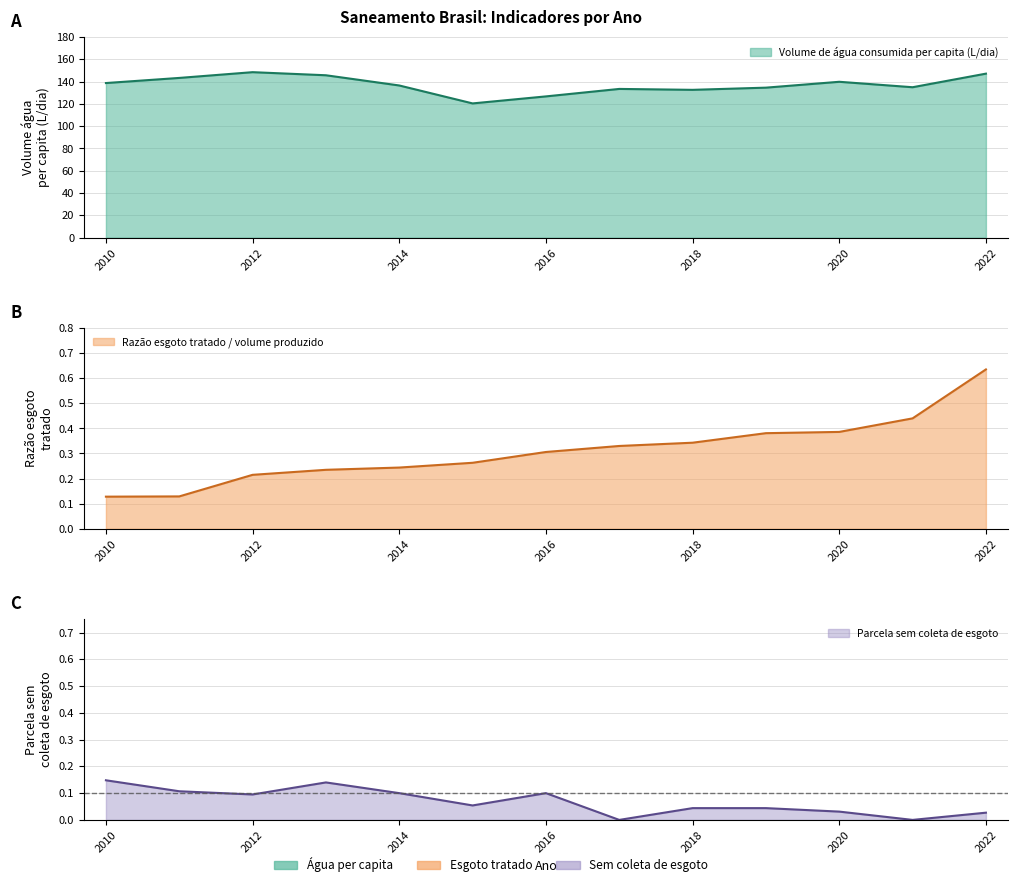

How many values in the Volume de água consumida per capita (L/dia) series are below 136?

6